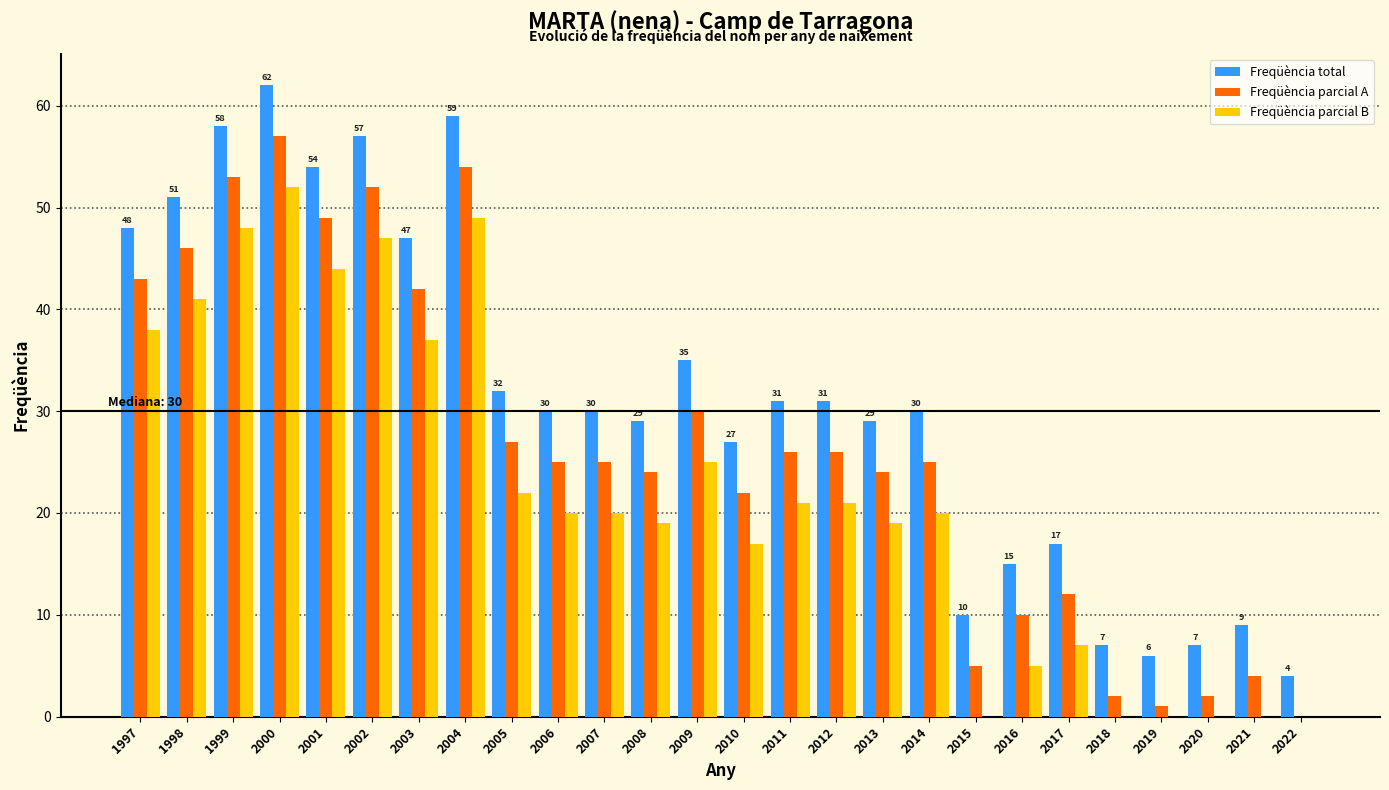

What is the sum of all Freqüència parcial A values?

686